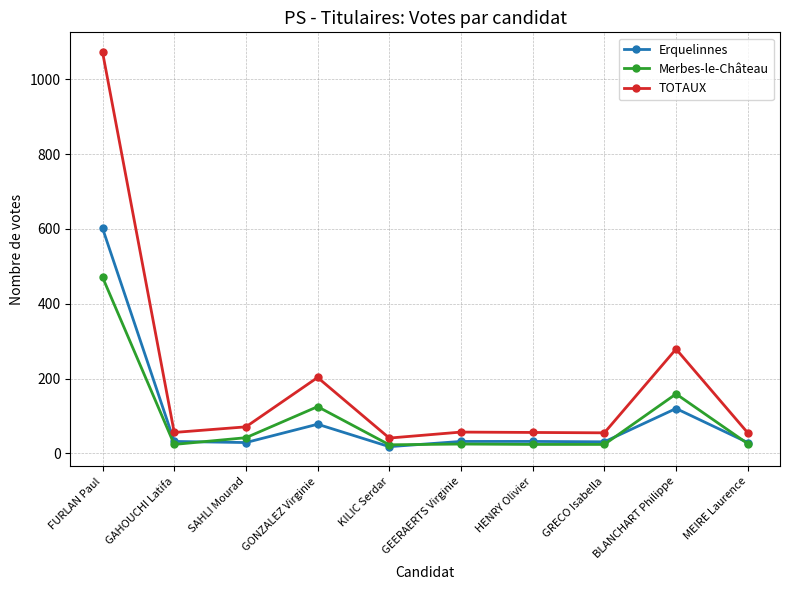

What is the value of the Merbes-le-Château point at the 7th from the left?

24